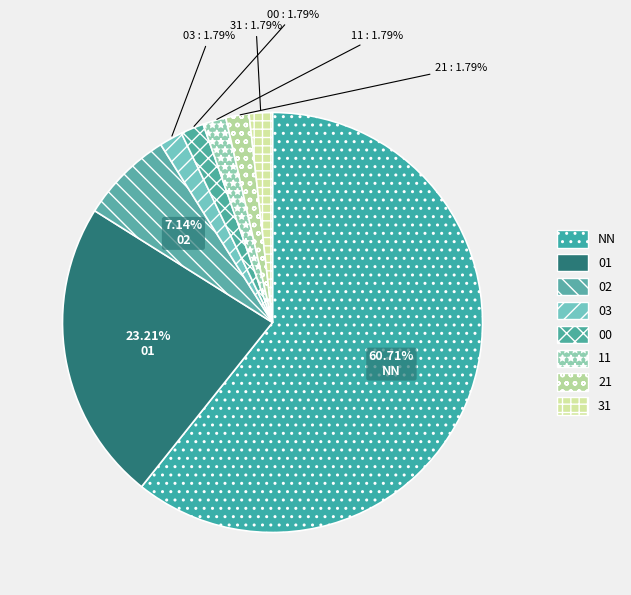

To the nearest percent, what percentage of the pie is 01?

23%